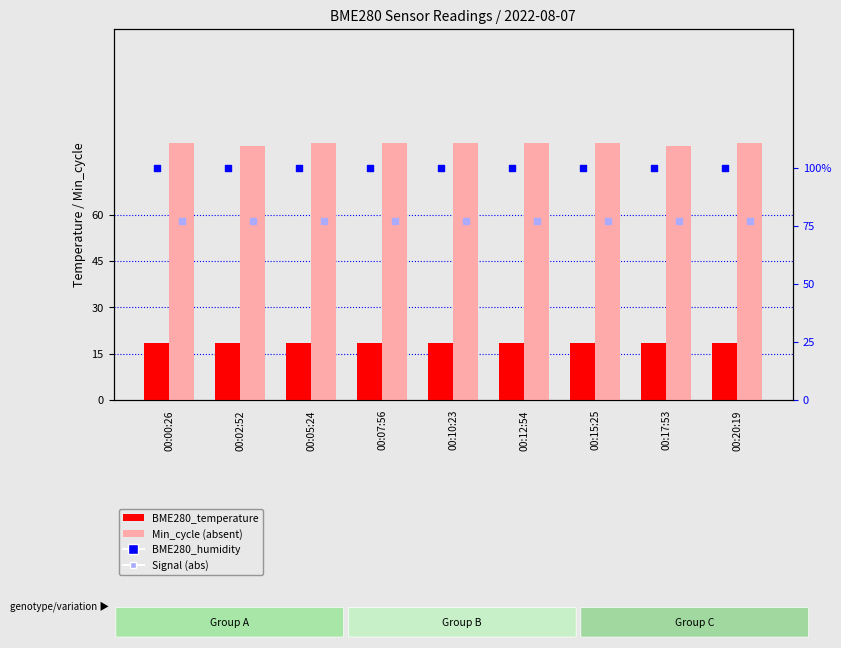

Which series reaches the minimum Y coordinate?

BME280_temperature